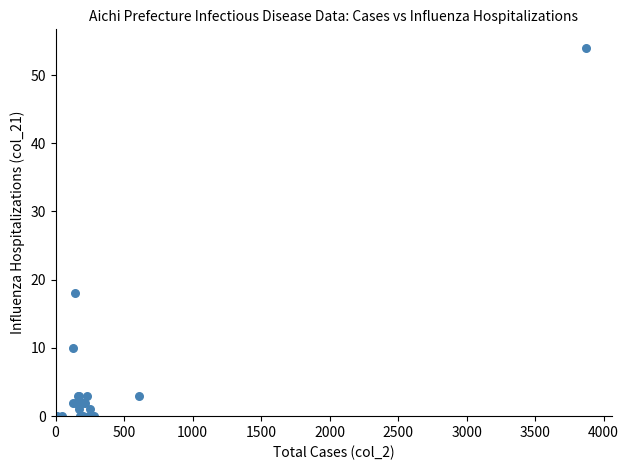

What Y value in the scatter plot is closest to 27?

18